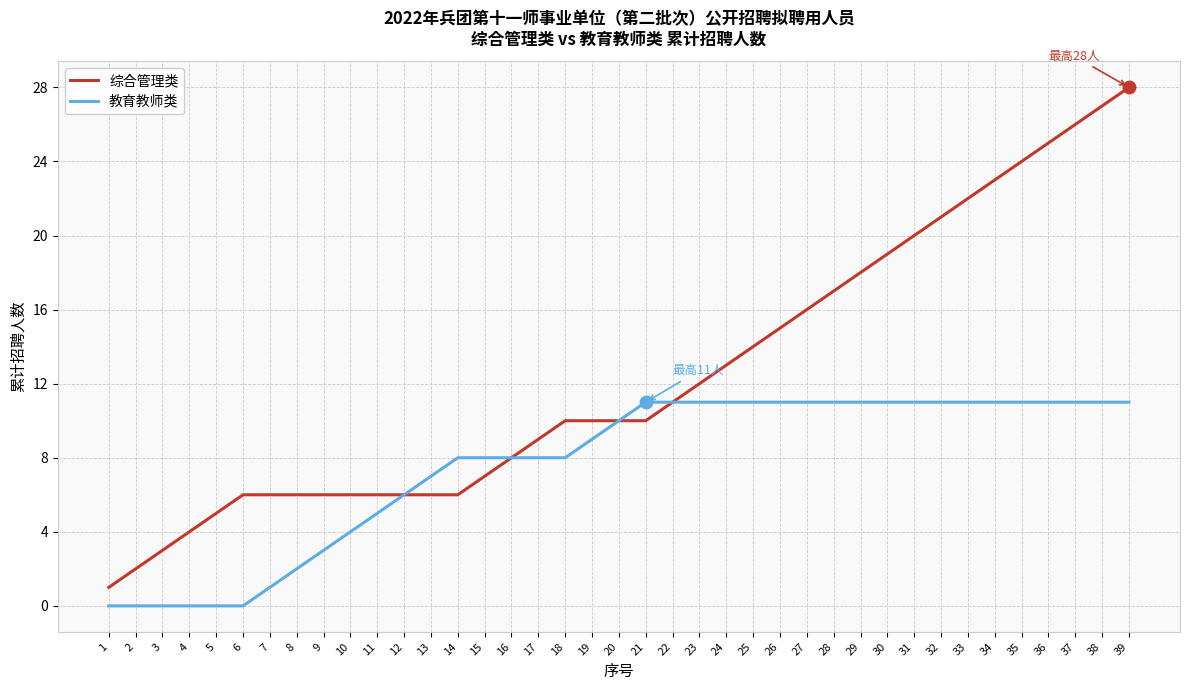

What is the total value across all series at 9?

9